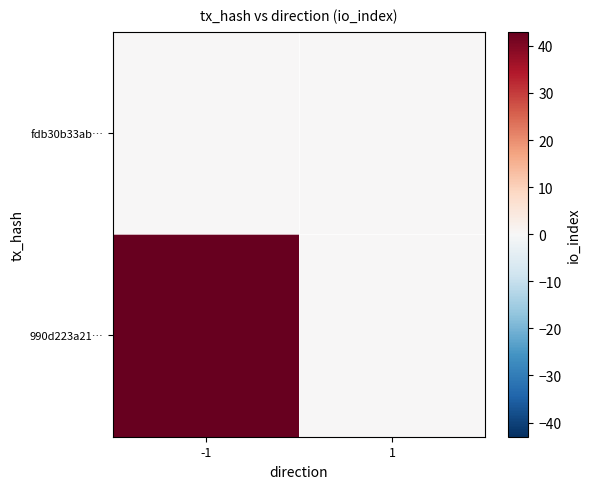

Reading right to left, what are all the values shown in this chart?

990d223a21…: 1=0	-1=43
fdb30b33ab…: 1=0	-1=0